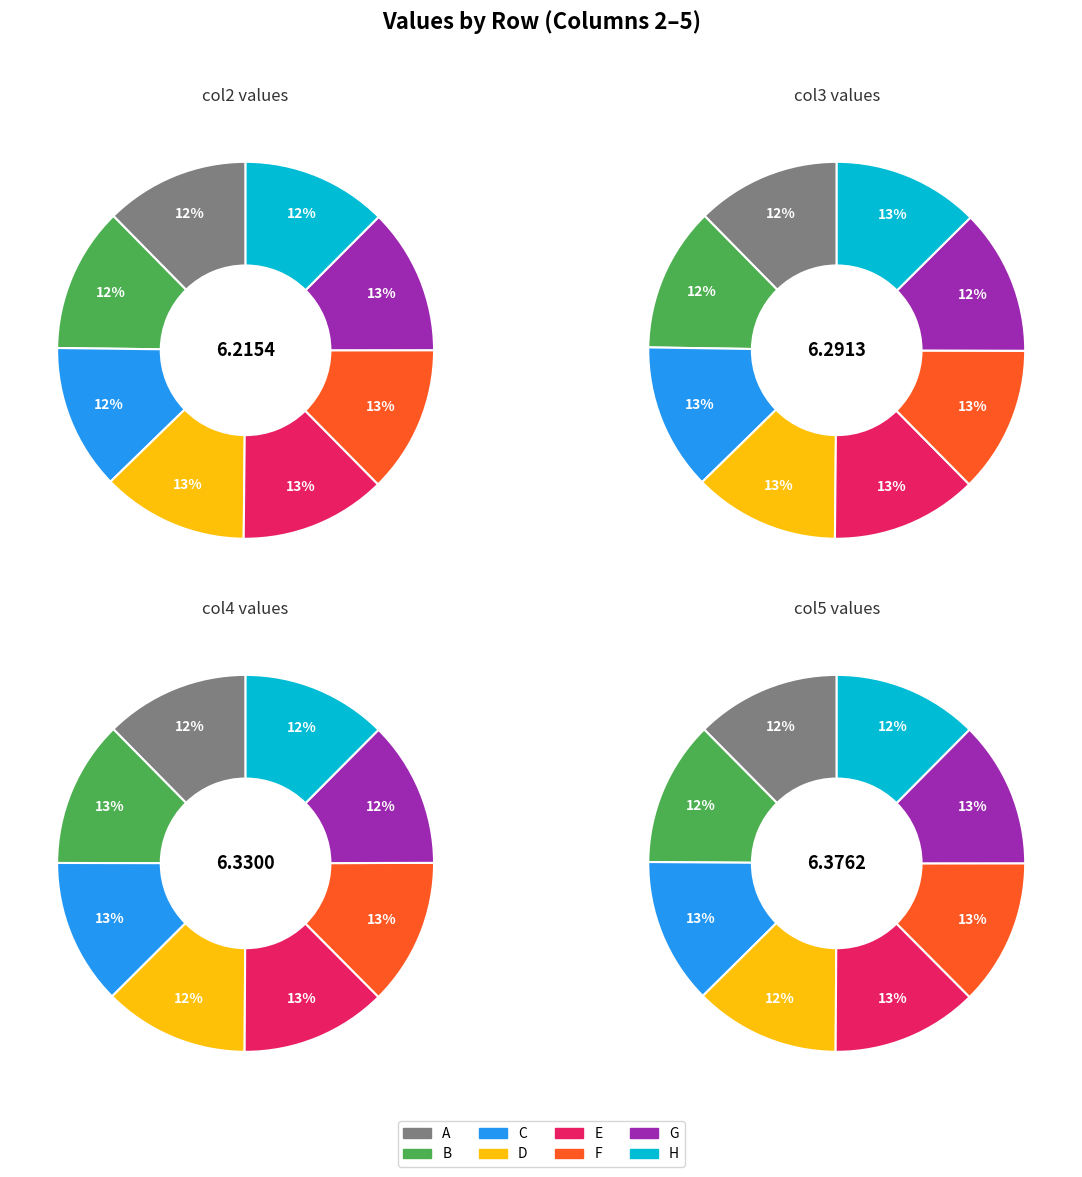

To the nearest percent, what is the average slice percentage?

12%